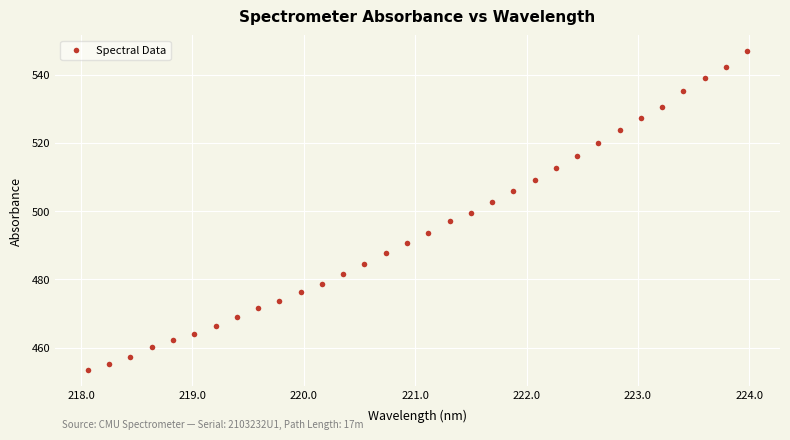

What is the range of X values (max minus min)?

5.9